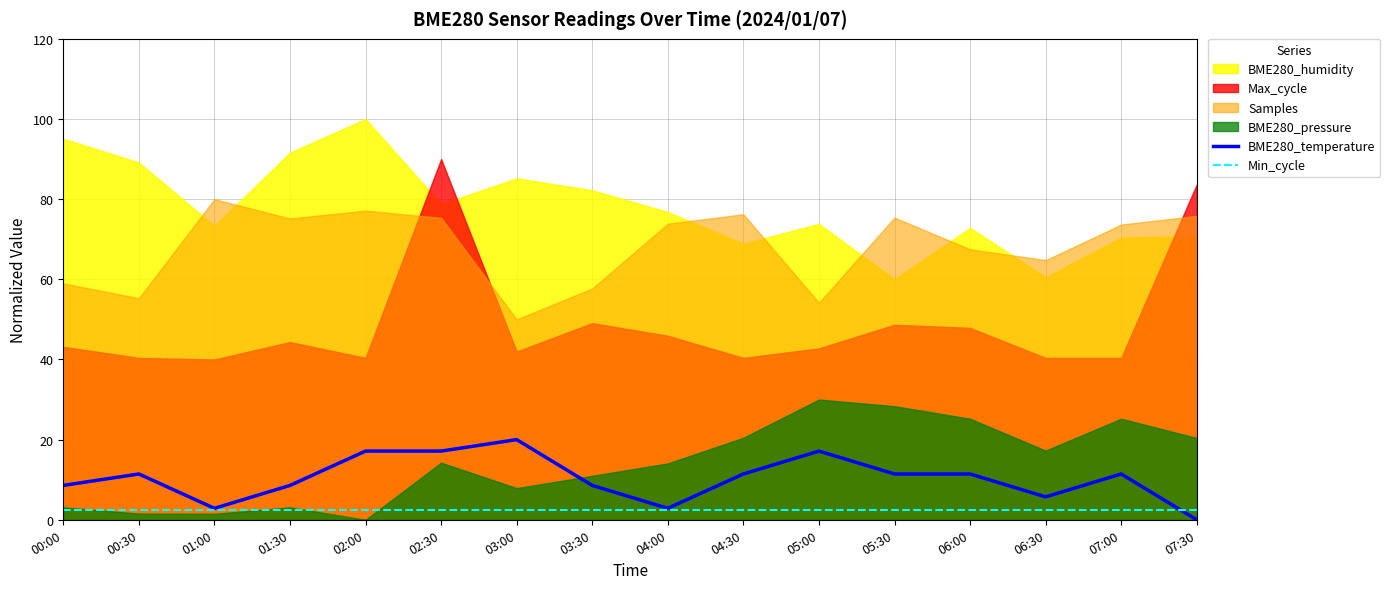

What is the sum of the BME280_temperature values at 06:30 and 04:00?

8.6